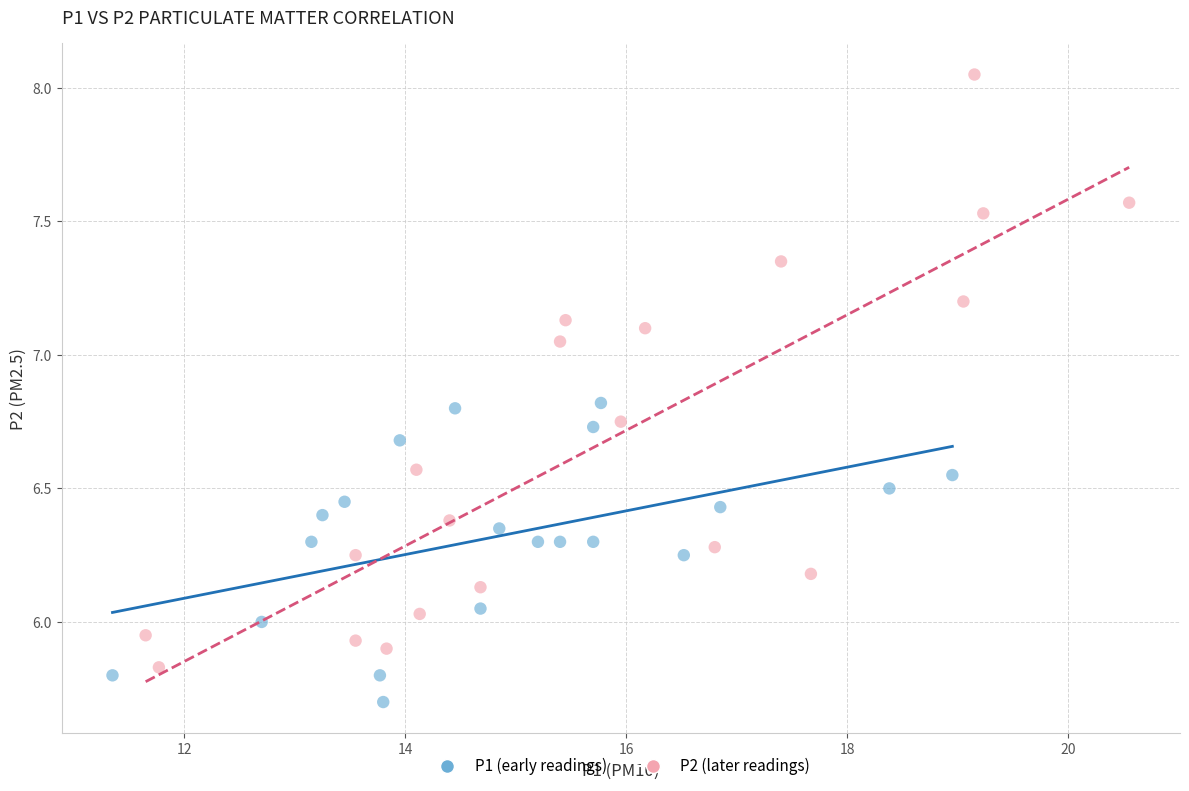

Which series contains the highest Y value?

P2 (later readings)